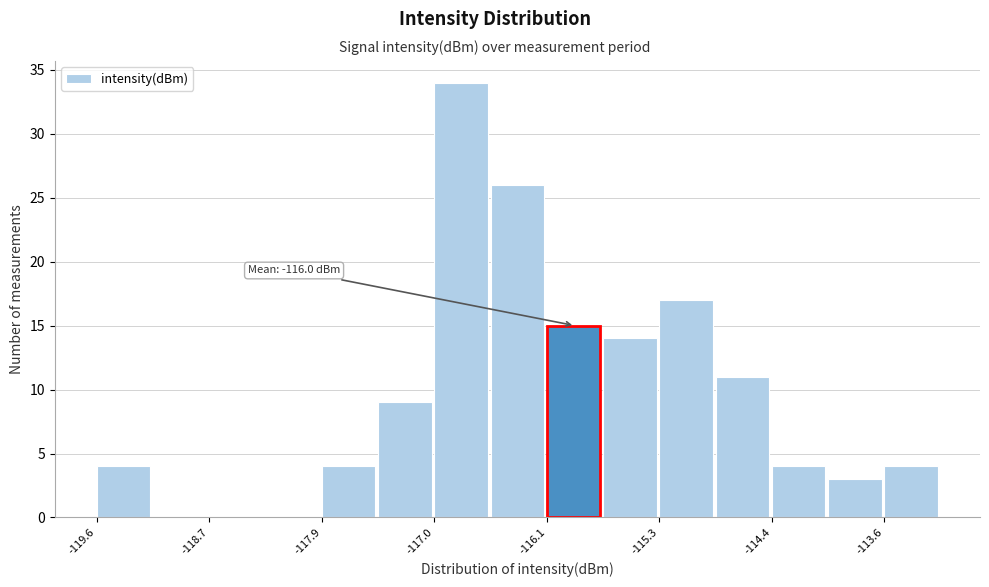

Which range on the x-axis has the tallest bar?

-117.0 to -116.6